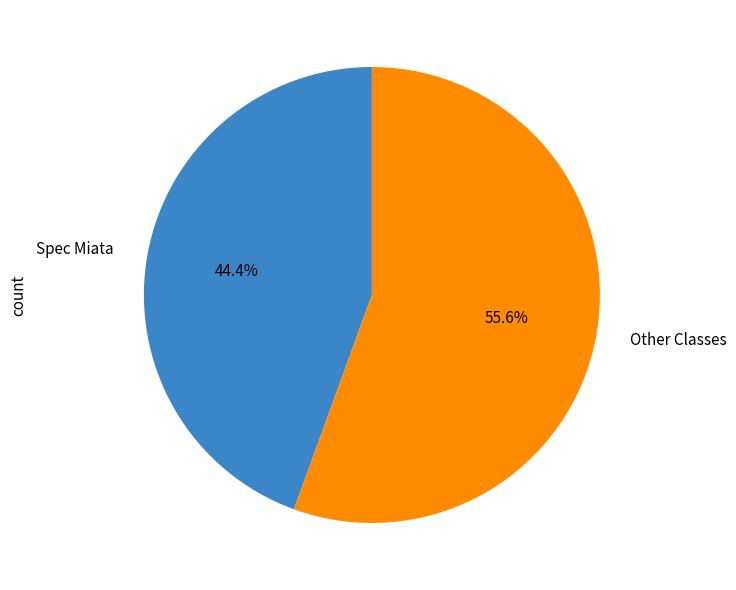

What is the largest slice in the pie chart?

Other Classes